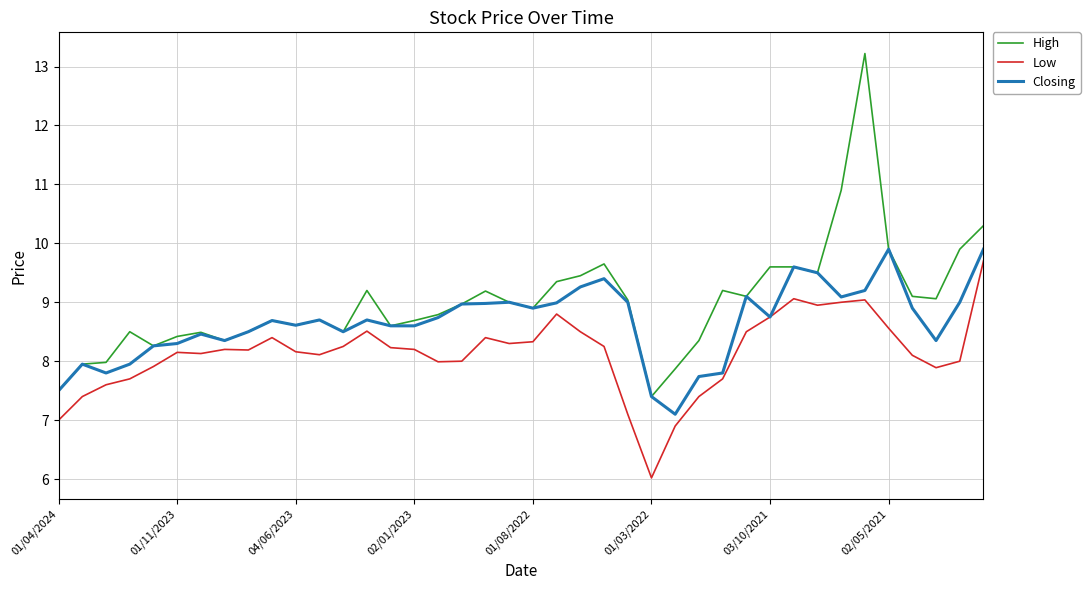

What is the smallest value displayed?

6.0